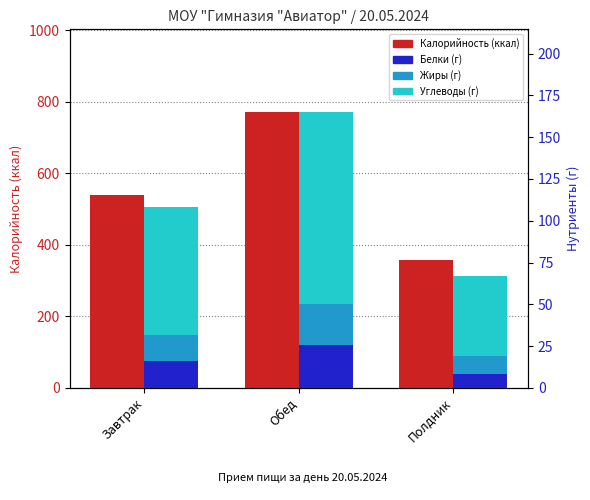

Is the value of Белки at Завтрак greater than the value of Углеводы at Обед?

No